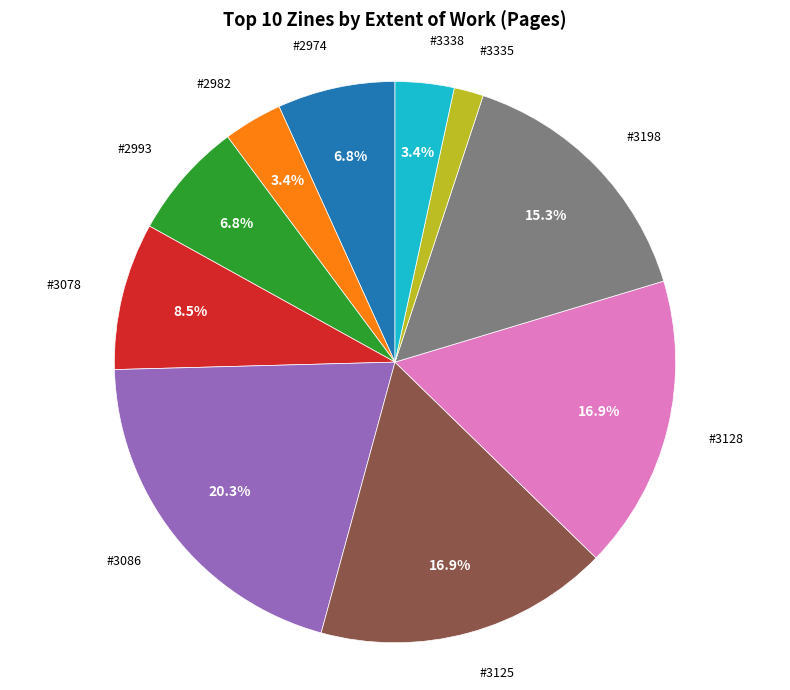

Does #3125 represent more than half of the total?

No